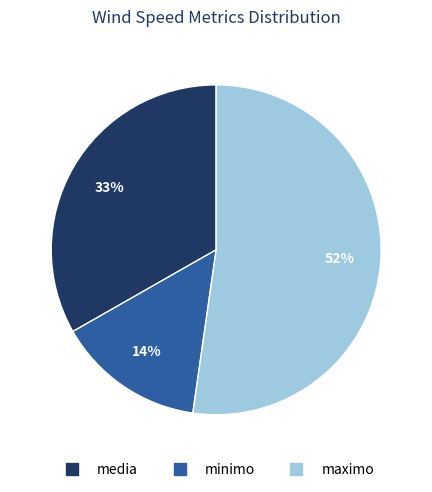

To the nearest percent, what is the average slice percentage?

33%